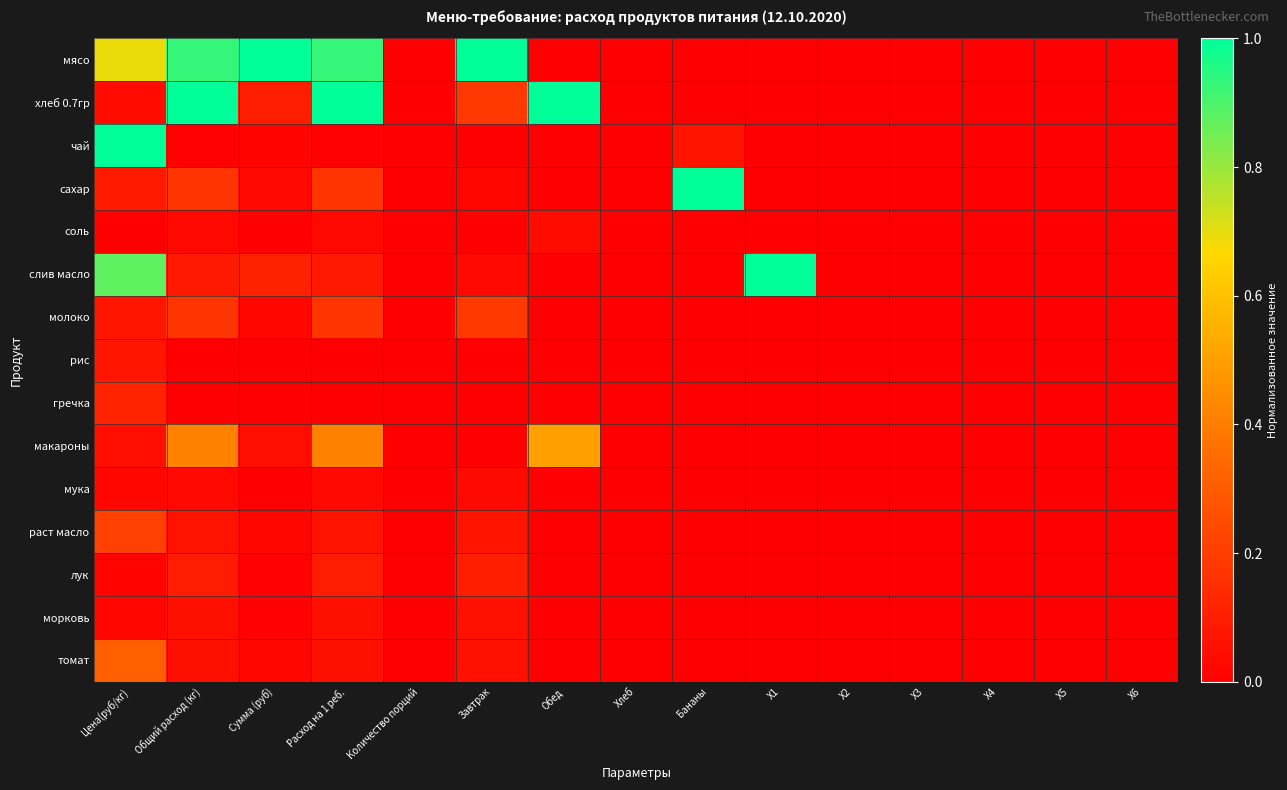

What is the difference between the слив масло values at Обед and Сумма (руб)?

0.1